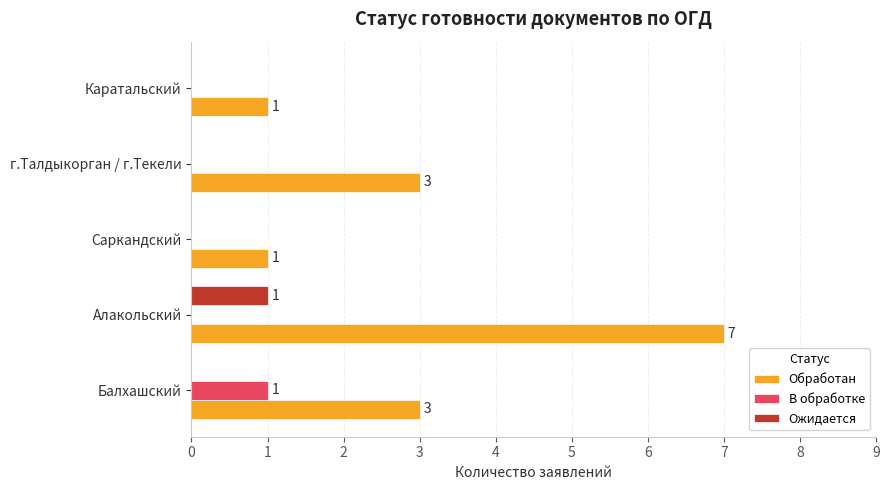

Which series has the largest total across all categories?

Обработан